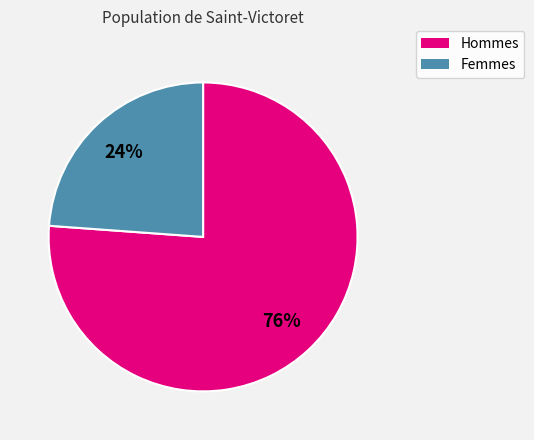

Is there a majority slice in this chart?

Yes